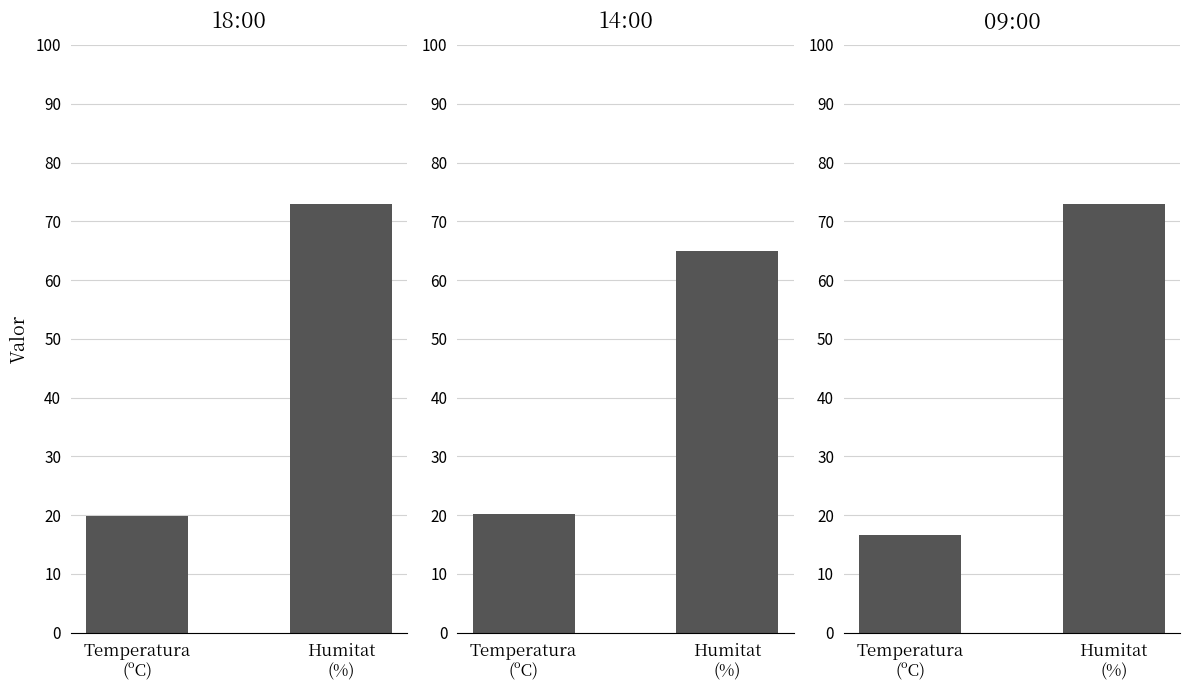

Where is Humitat (%) nearest to the value 74?

18:00